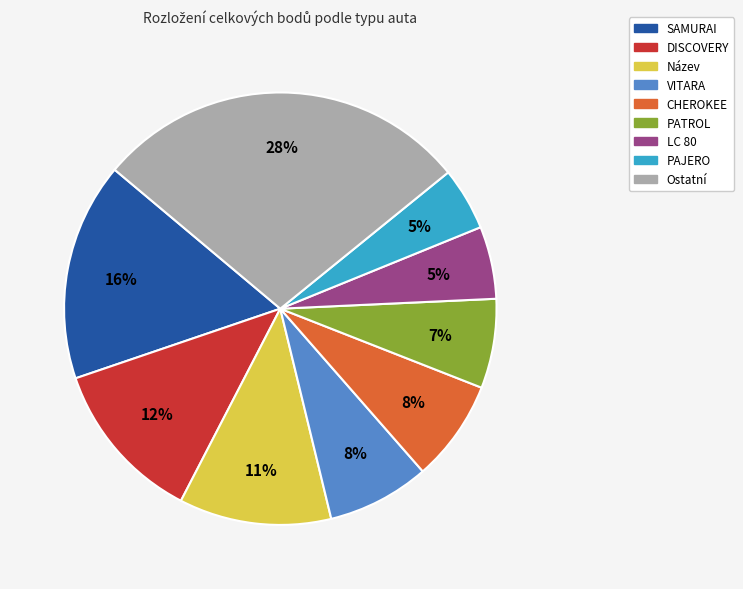

True or false: PAJERO accounts for 13% of the total.

False